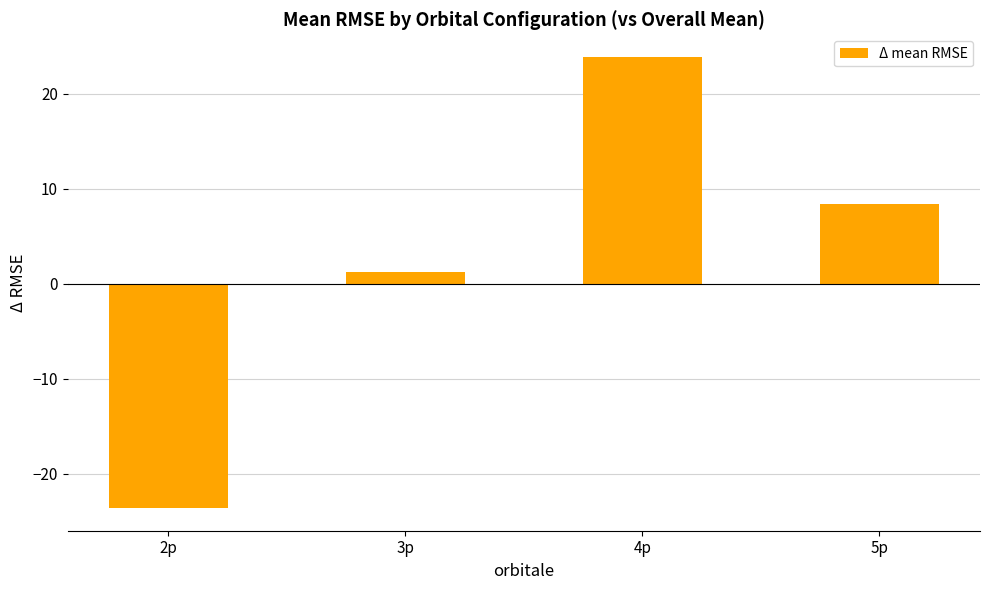

Which has a higher value, 3p or 4p?

4p